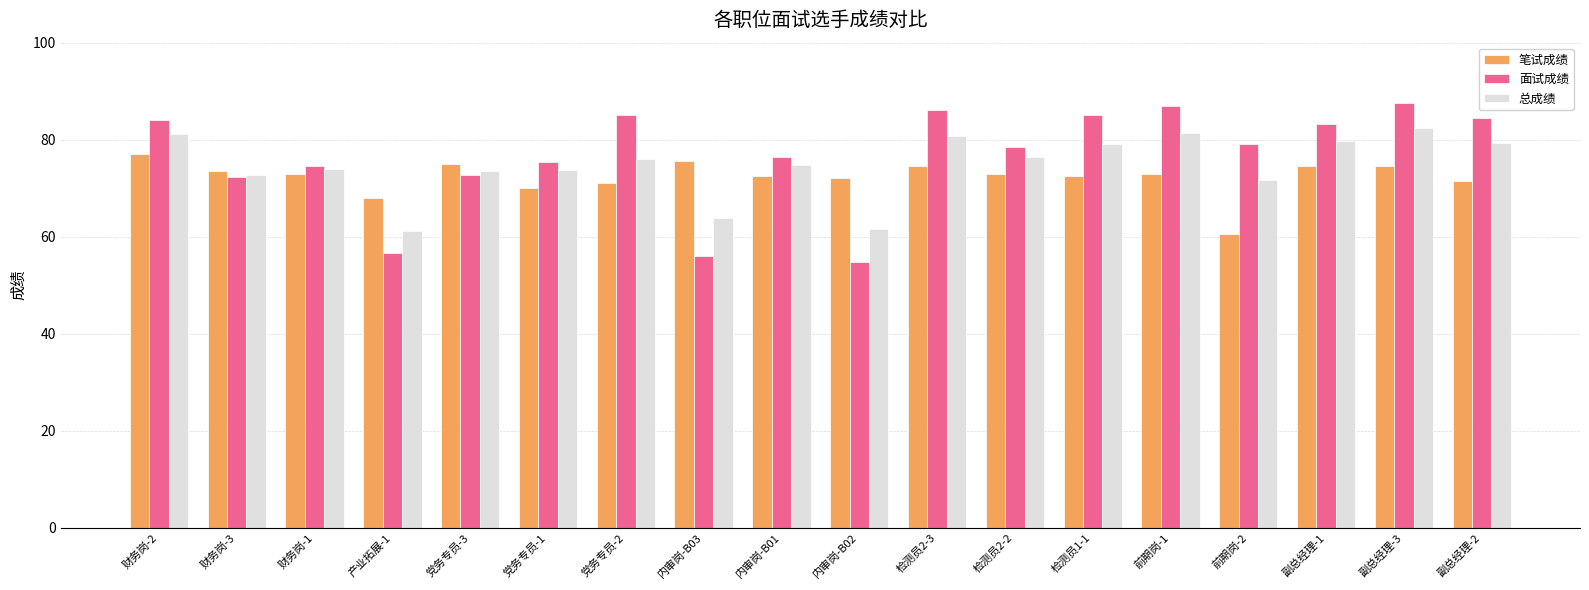

Is it true that 笔试成绩 equals 60.5 at 前期岗-2?

True